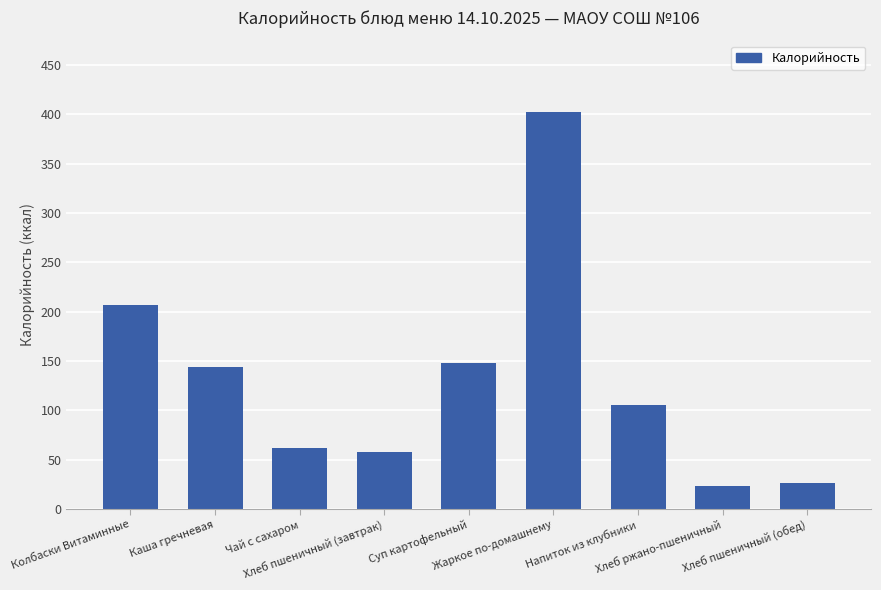

Between Хлеб пшеничный (обед) and Чай с сахаром, which is larger?

Чай с сахаром